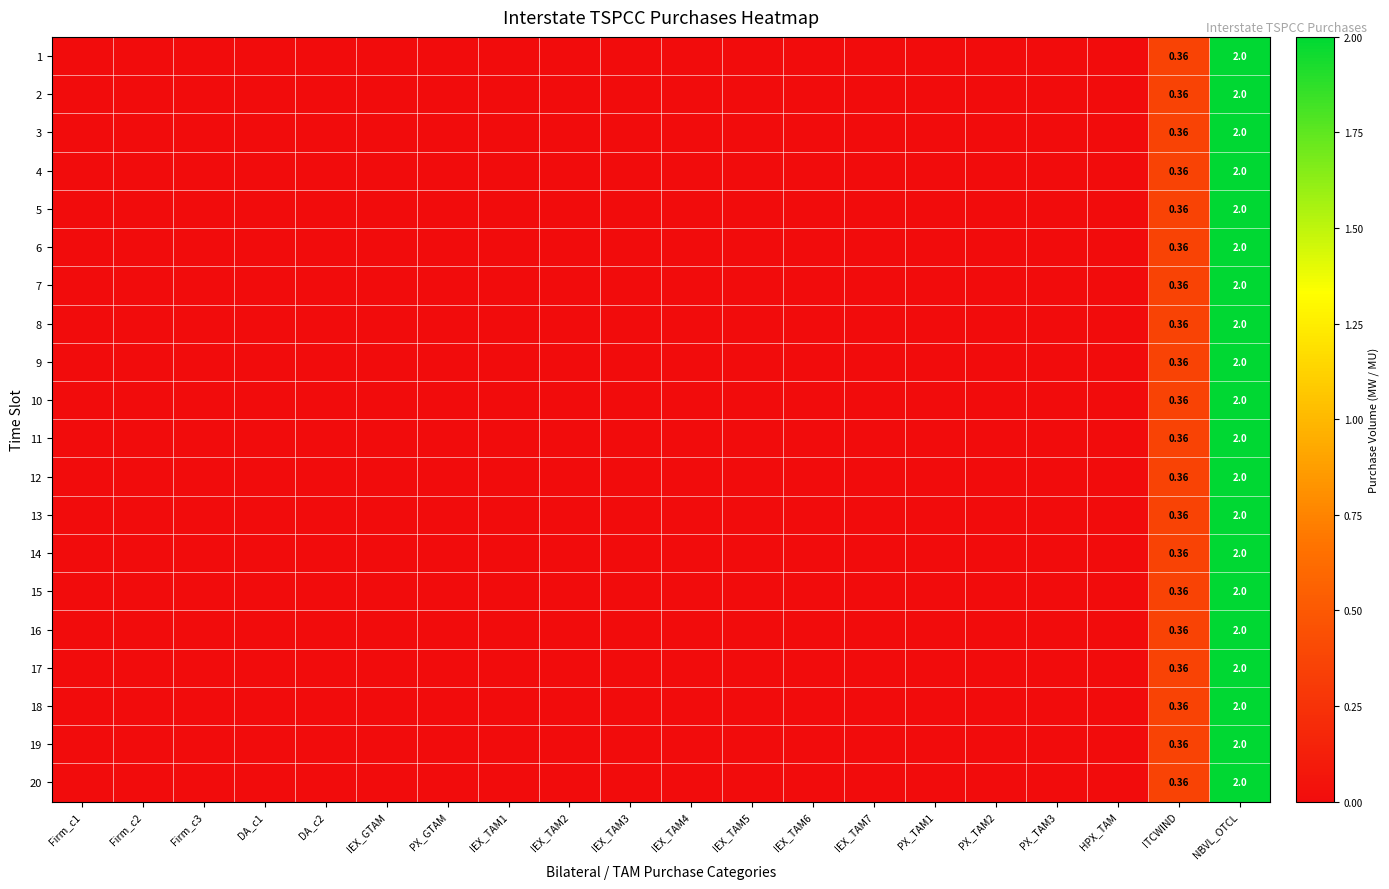

Which category has the highest value across all series?

NBVL_OTCL